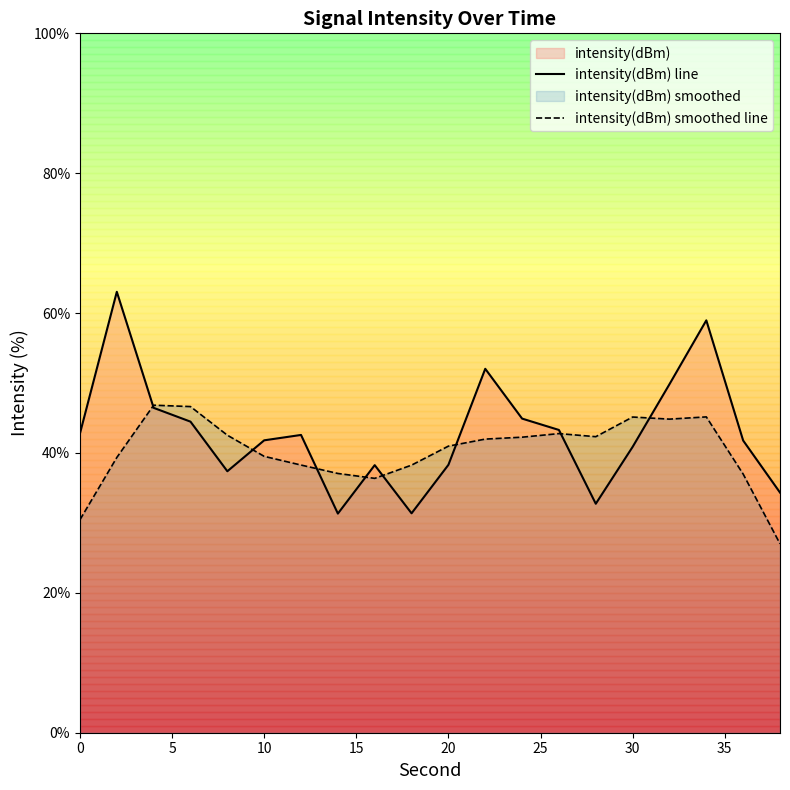

At 0, list the series in order from smallest to largest.

intensity(dBm) smoothed line, intensity(dBm) line